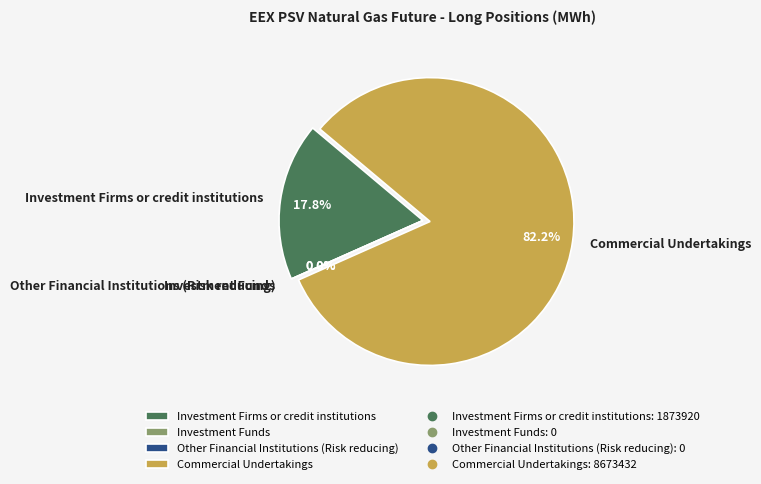

How many segments does this pie chart have?

4